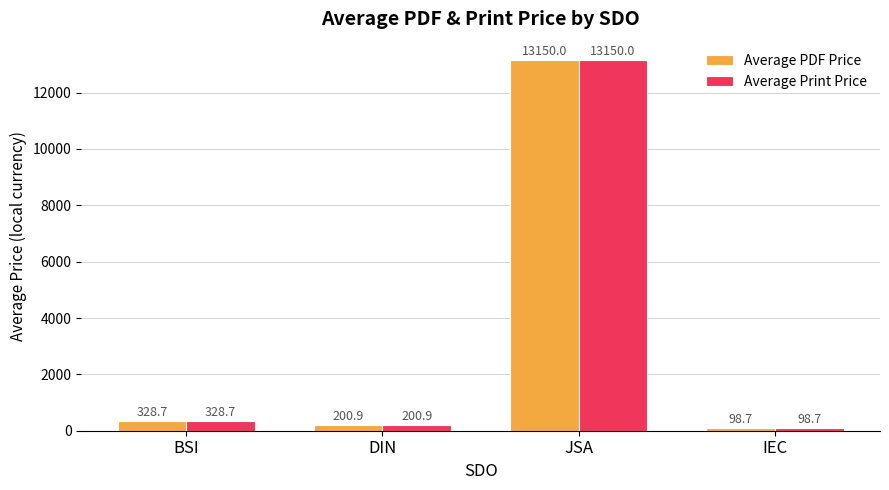

What is the highest value of the Average Print Price series?

13150.0